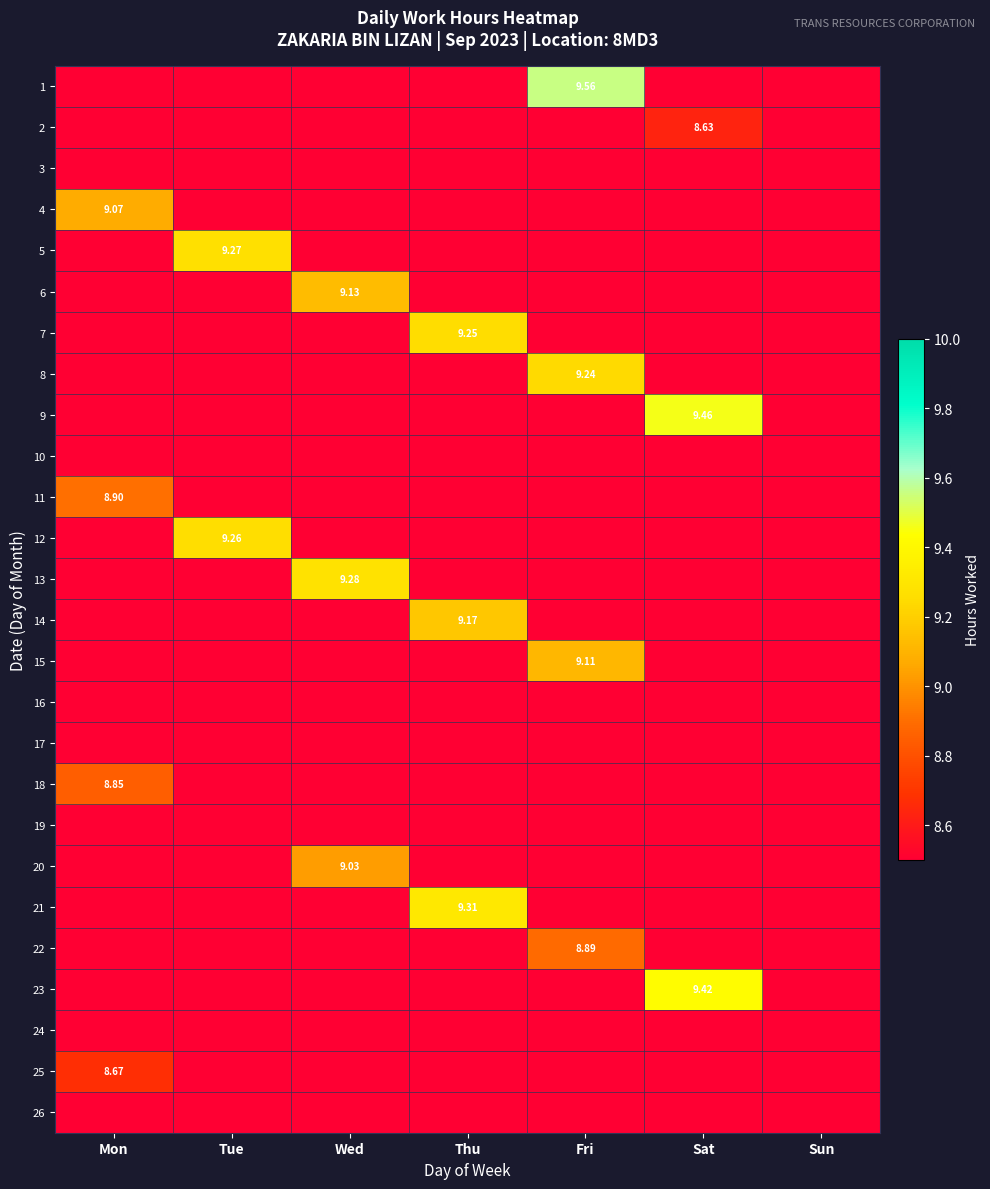

Between Sun and Mon, which is larger?

Sun